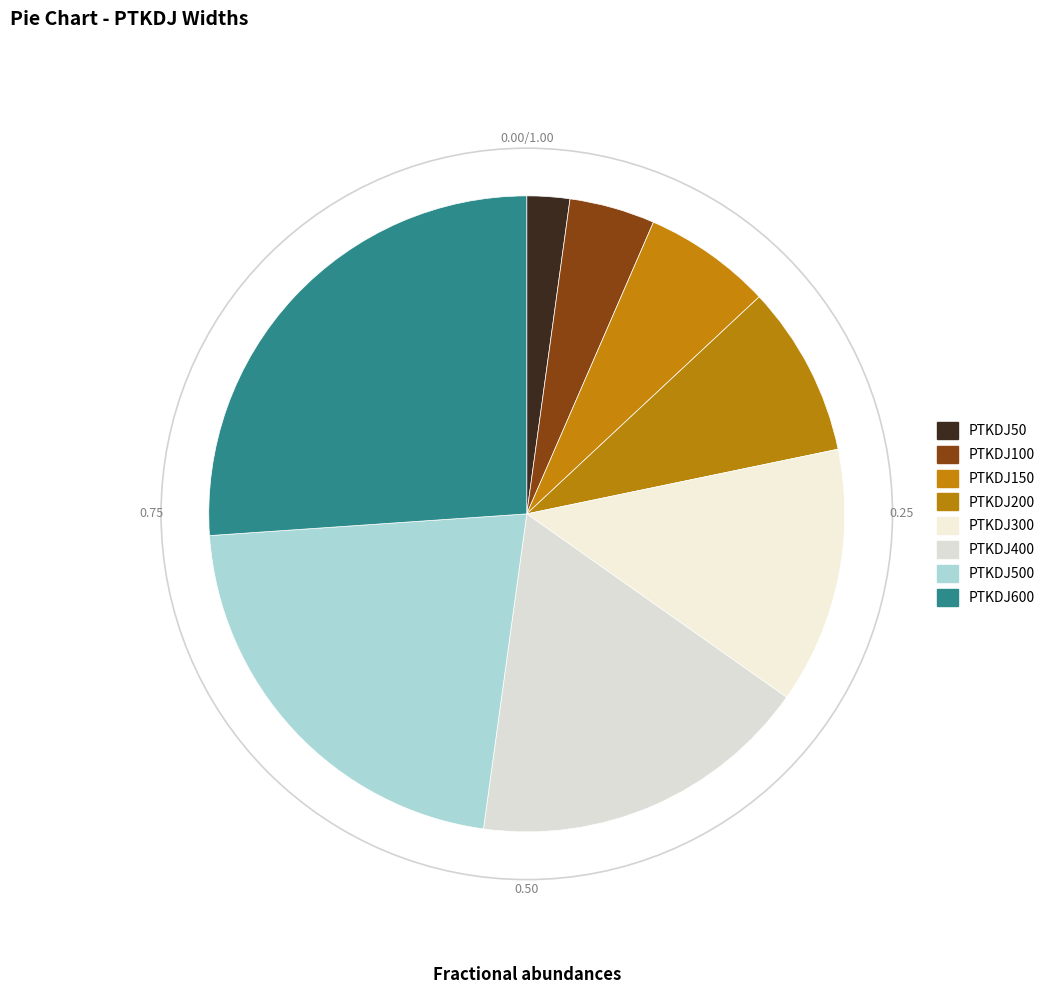

What is the smallest slice in the pie chart?

PTKDJ50